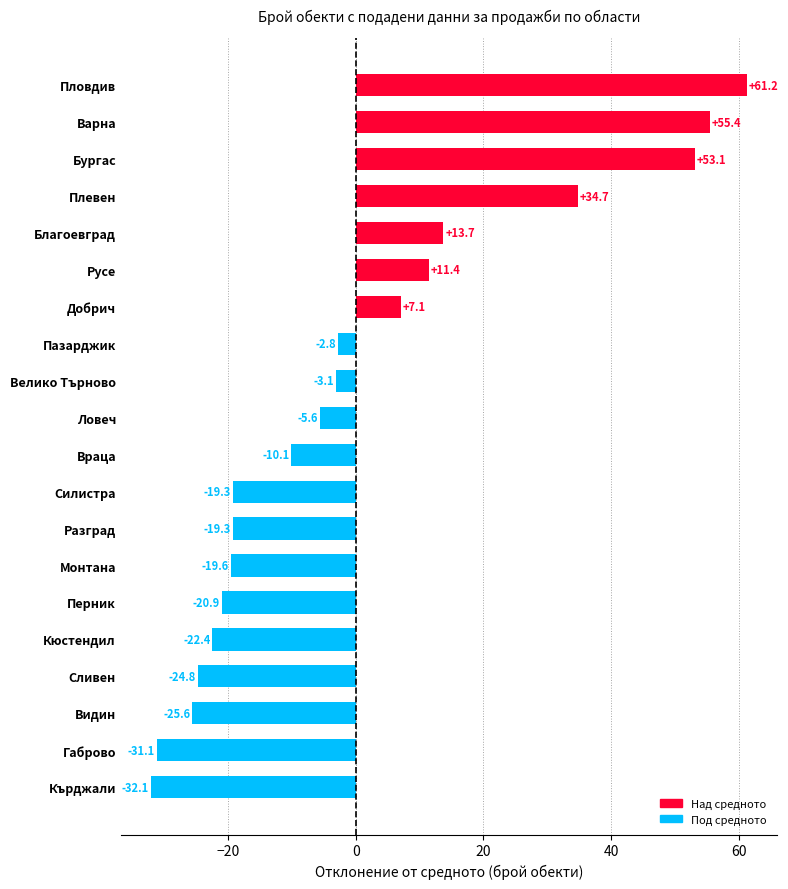

What is the difference between the values at Видин and Русе?

37.0